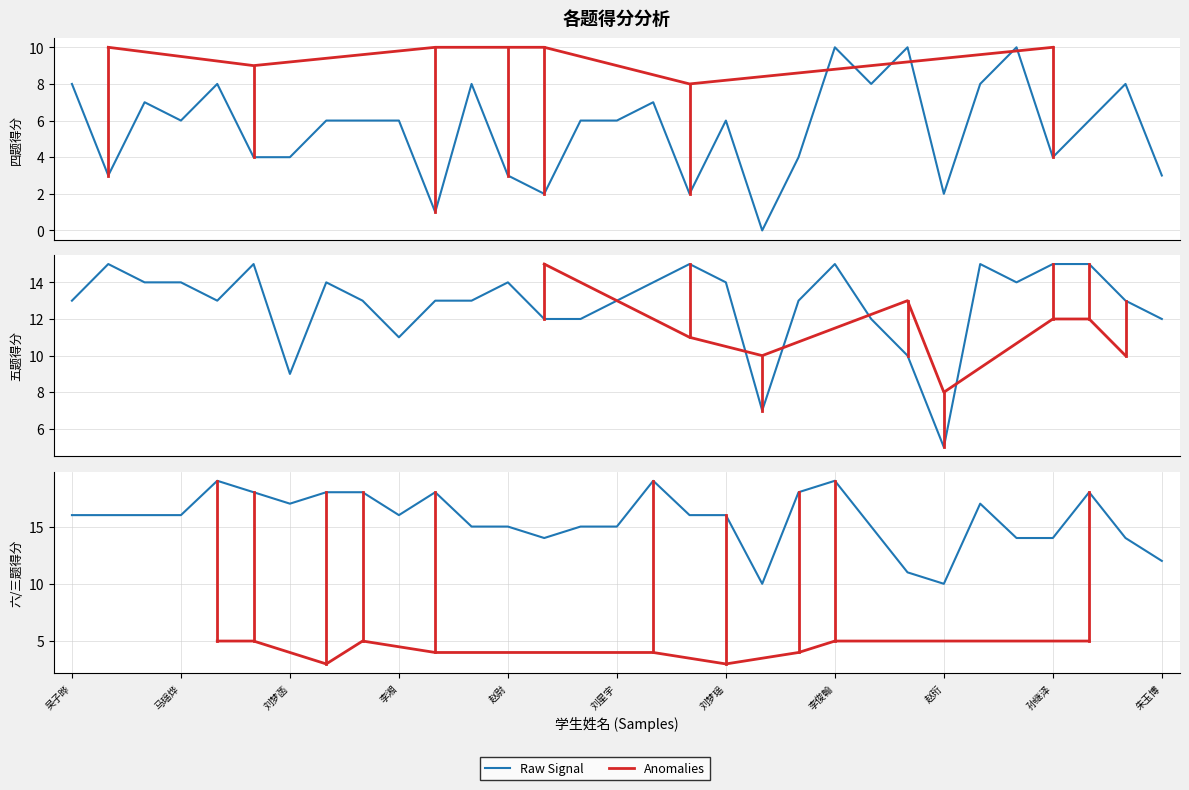

At which category is the sum across all series the highest?

李俊翰